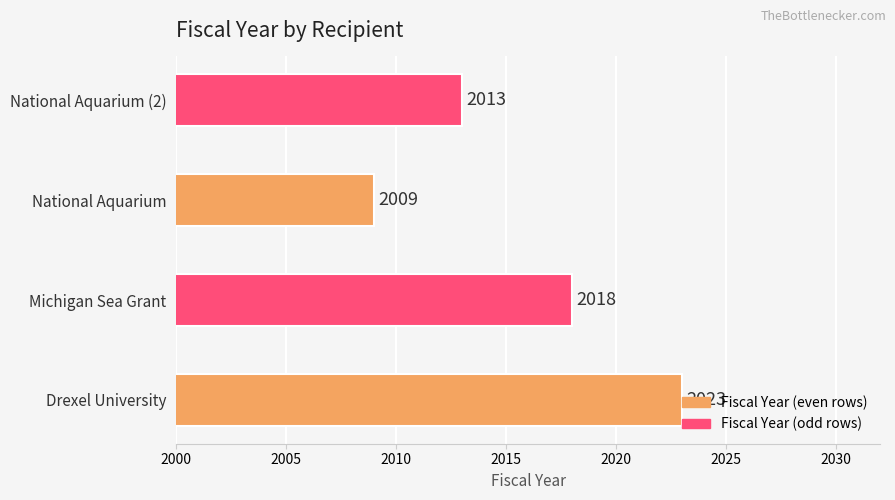

Count the values in the range 2013 to 2023.

3